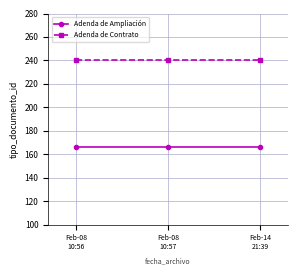

What value does the Adenda de Contrato series have at Feb-08
10:56?

240